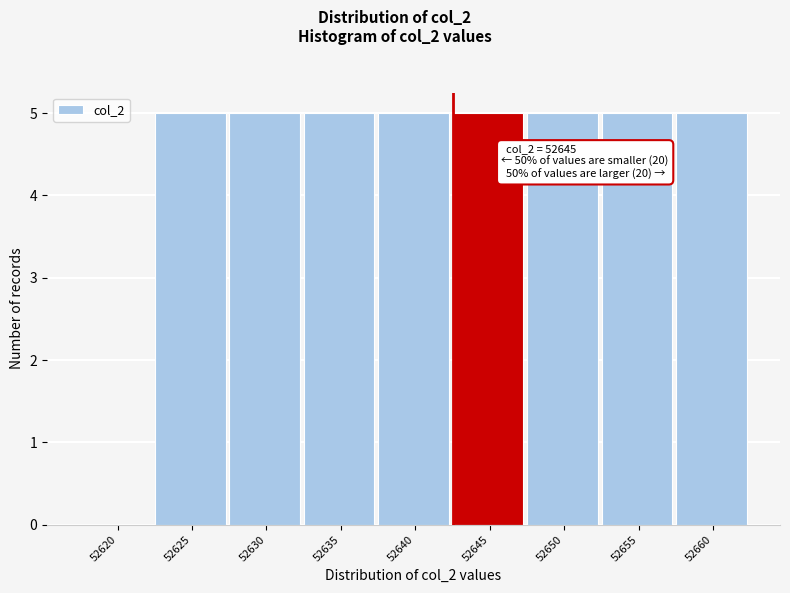

Reading left to right, list all the values displayed in this chart.

52620=0	52625=5	52630=5	52635=5	52640=5	52645=5	52650=5	52655=5	52660=5